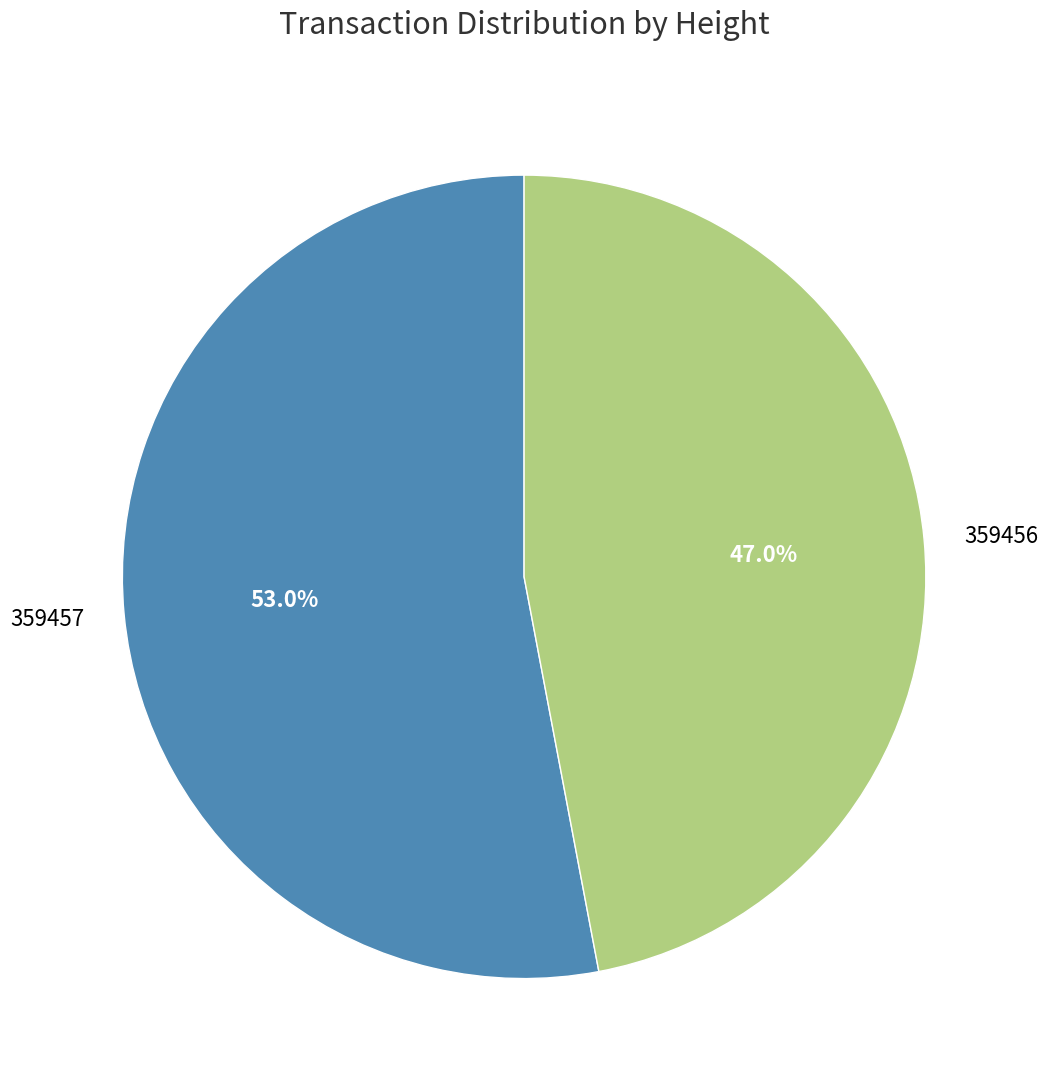

True or false: 359457 accounts for 59% of the total.

False